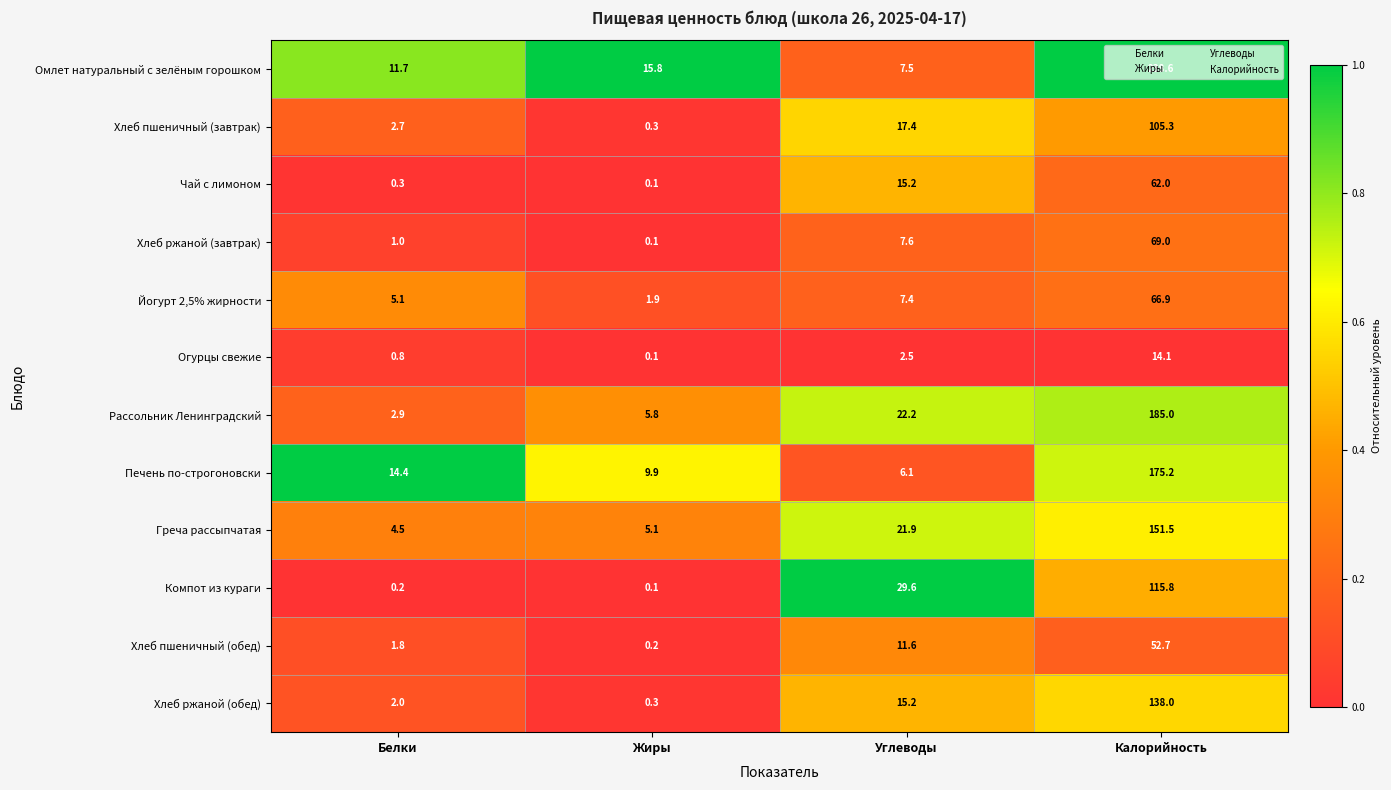

Which series has the largest total across all categories?

Омлет натуральный с зелёным горошком